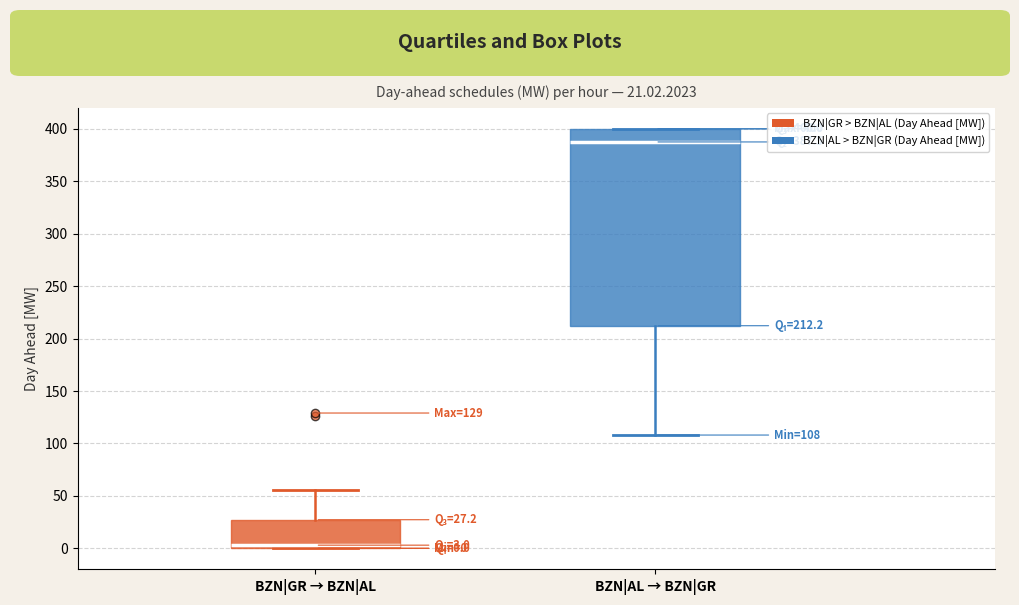

Which box is the tallest, from its lower edge to its upper edge?

BZN|AL → BZN|GR